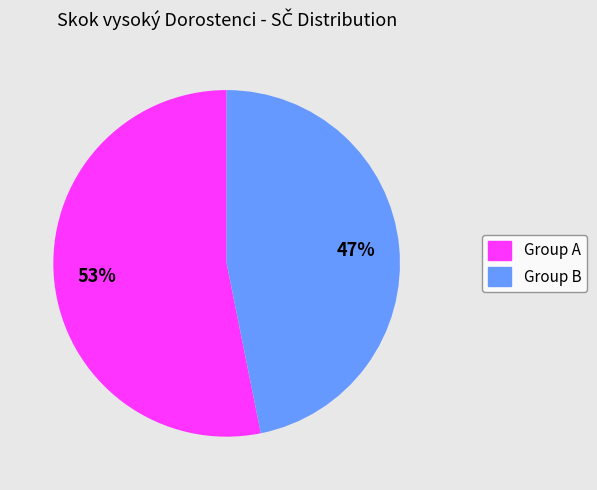

What percentage is the Group A slice, to the nearest percent?

53%